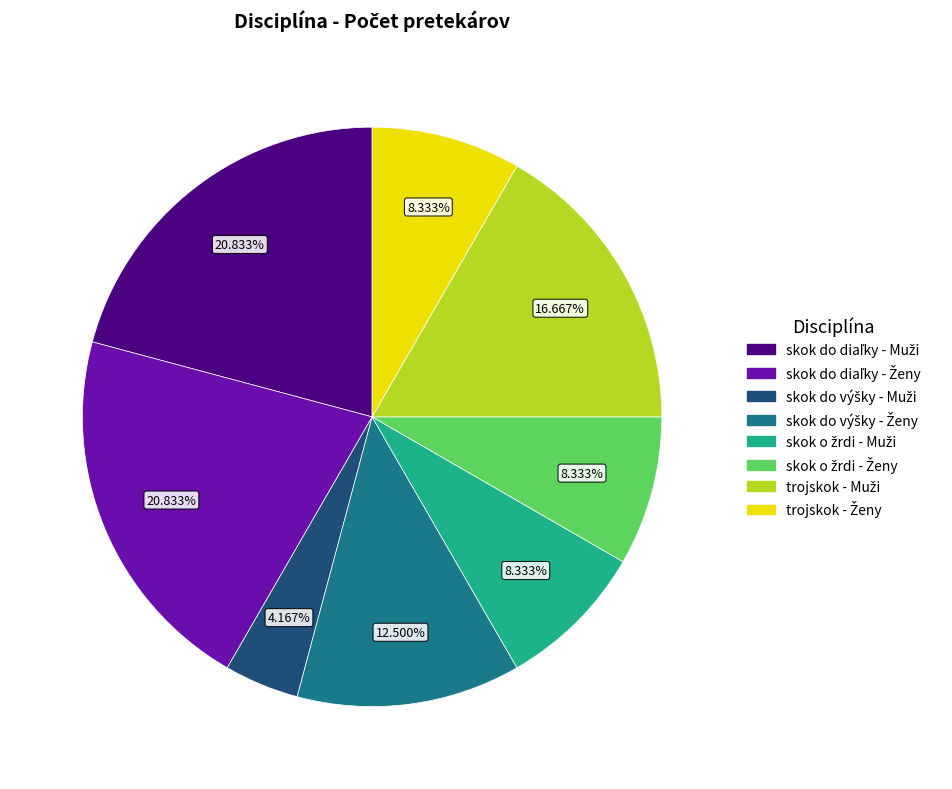

Does any single category account for the majority?

No